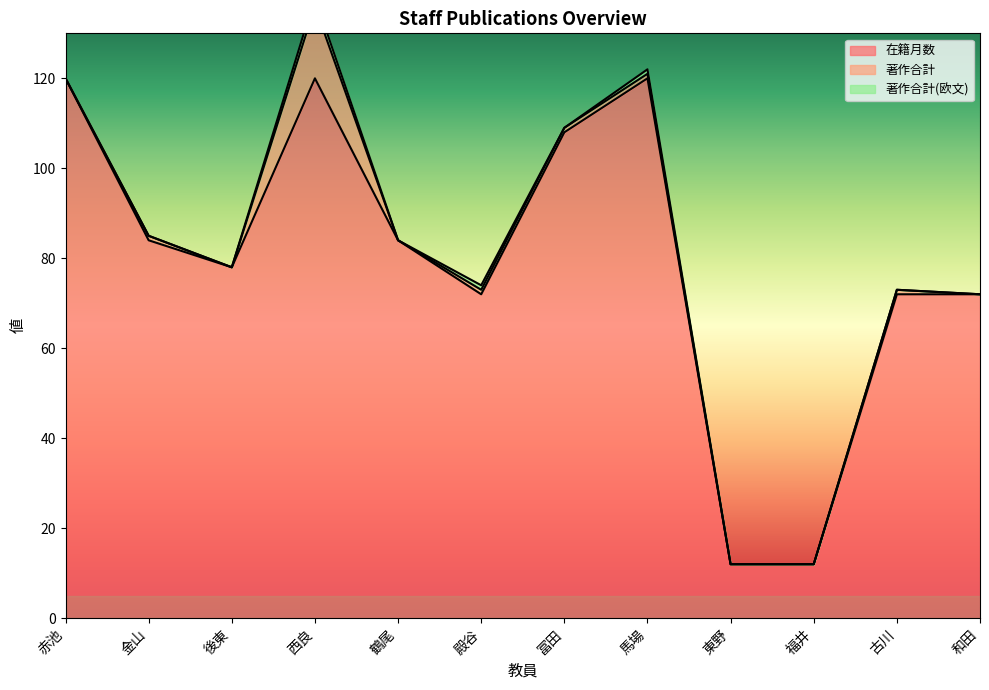

What is the average value of the 著作合計 series?

2